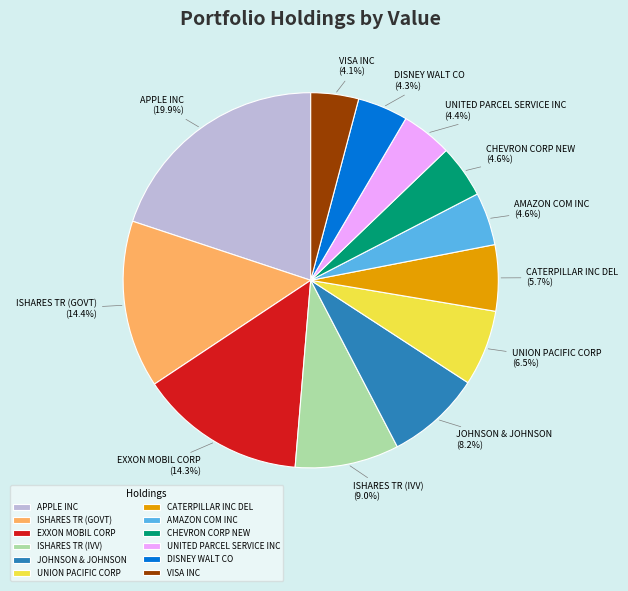

Which has a higher value, JOHNSON & JOHNSON or EXXON MOBIL CORP?

EXXON MOBIL CORP